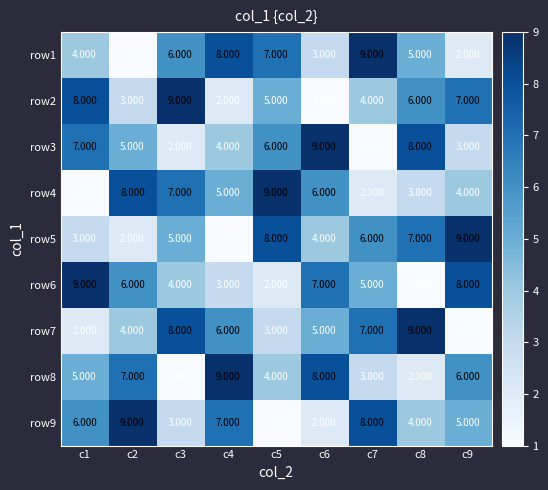

Is the value of row5 at c2 greater than the value of row2 at c8?

No